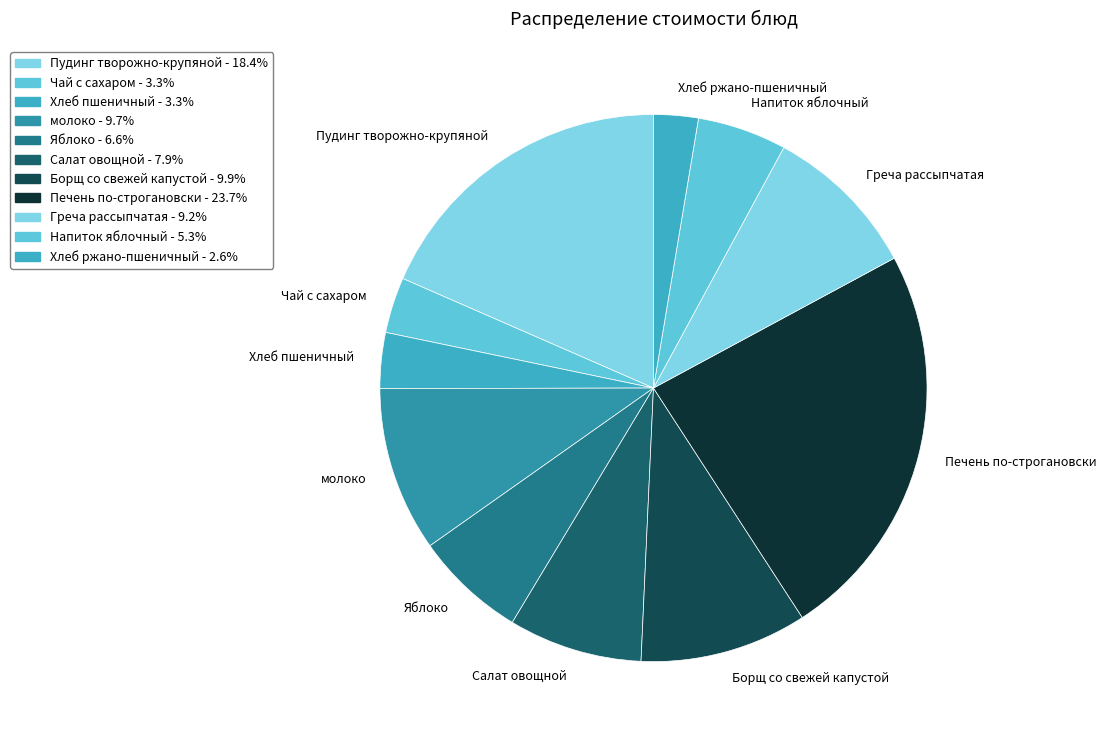

How many segments does this pie chart have?

11